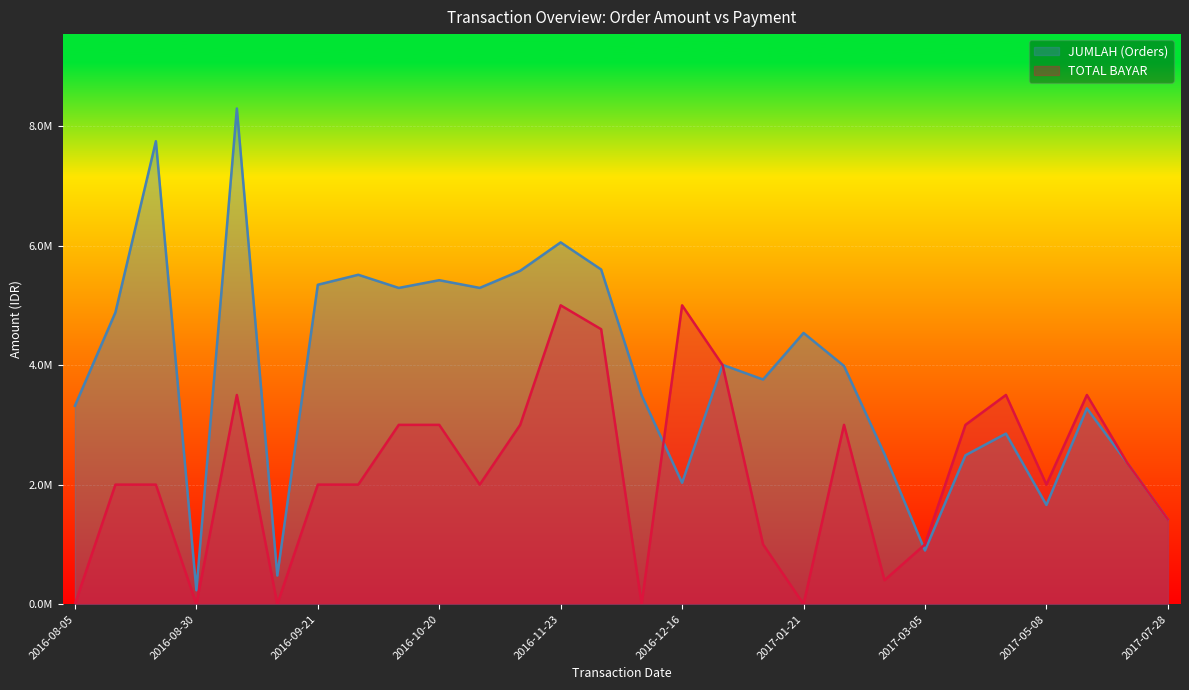

What is the label of the 26th point from the left?

2017-05-18